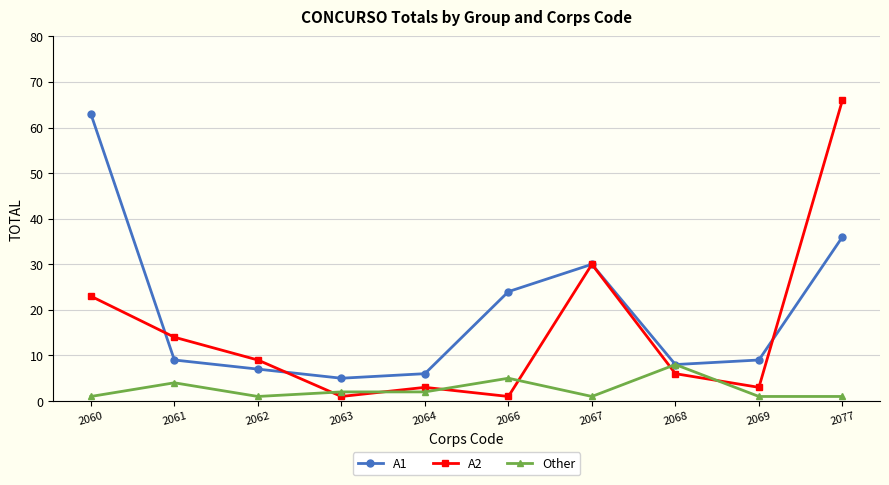

What are all the series names shown in the legend?

A1, A2, Other